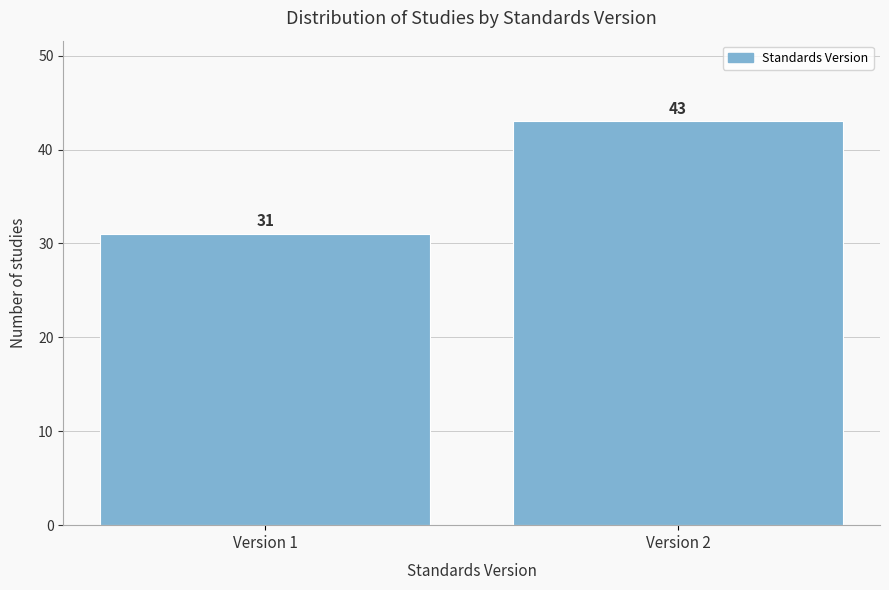

Reading left to right, extract all data points from this chart.

31	43